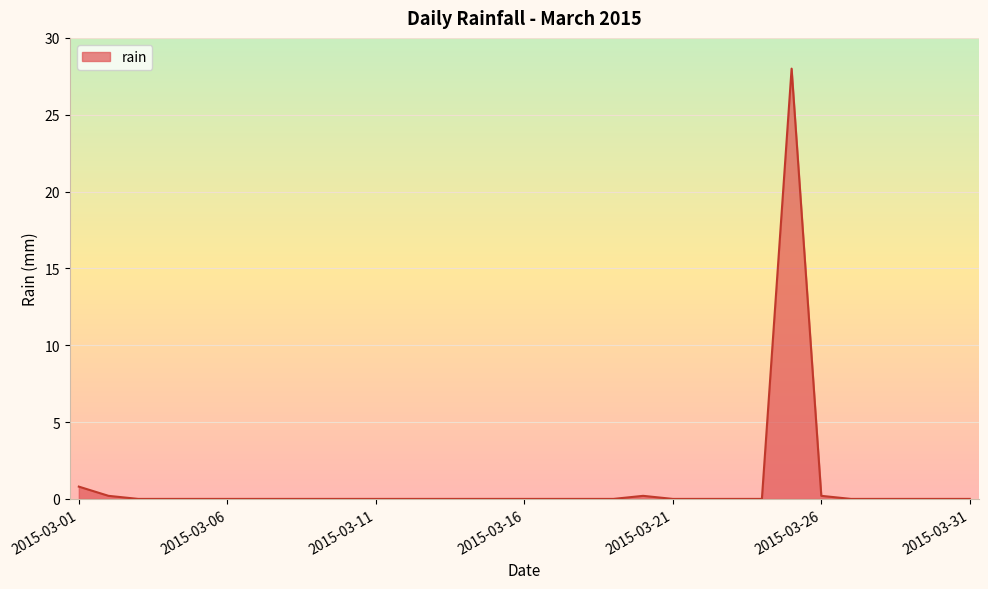

What is the maximum value shown in the chart?

28.0